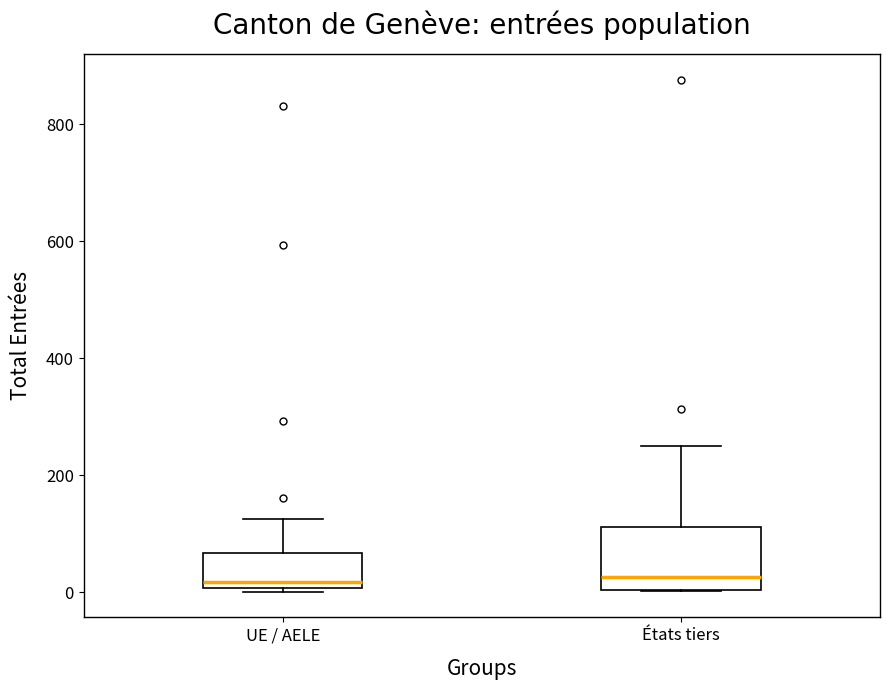

Reading left to right, transcribe this box plot: for each box, give where its median line is, the range the box spans, and where its two whiskers end, as read against the y-axis. The values are not printed on the chart, so give them approximately, as read against the axis.

UE / AELE: median 20, box 0 to 60, whiskers 0 (just below the box's lower edge) to 120
États tiers: median 20, box 0 to 120, whiskers 0 to 260